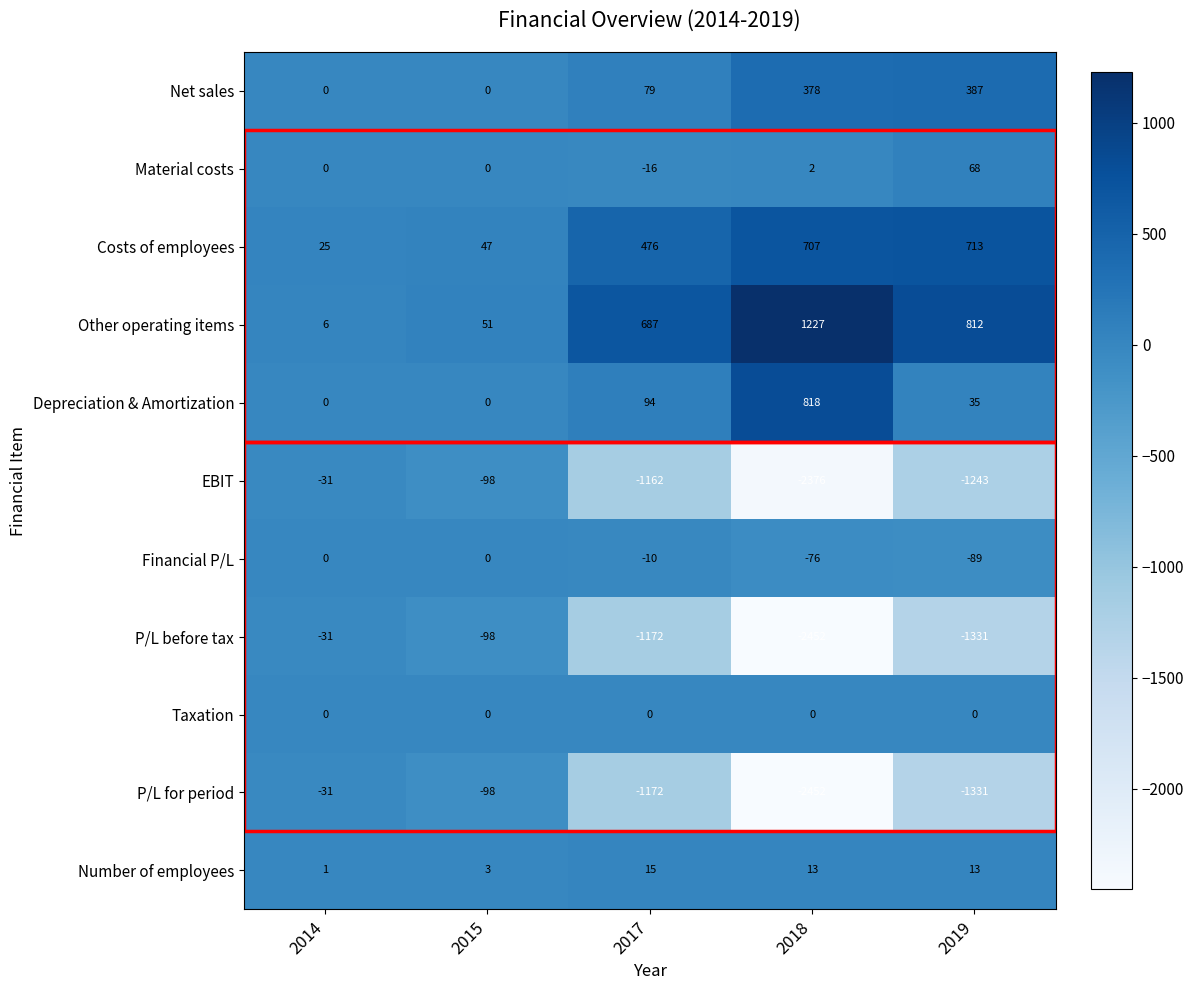

What is the difference between the highest and lowest values at 2014?

56